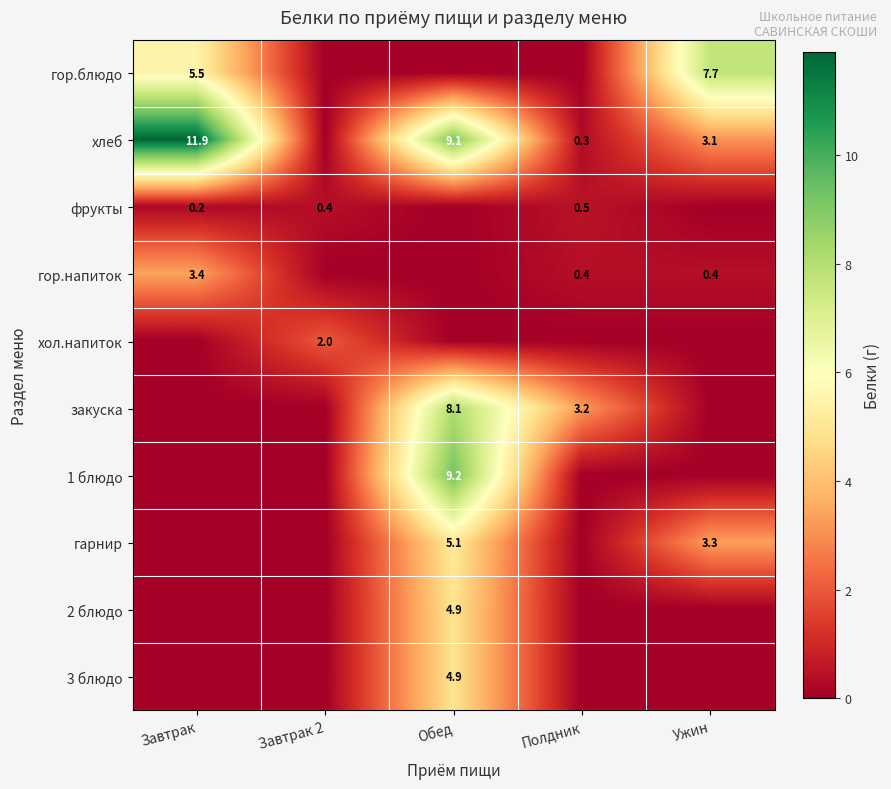

Is it true that закуска equals 4.2 at Полдник?

False